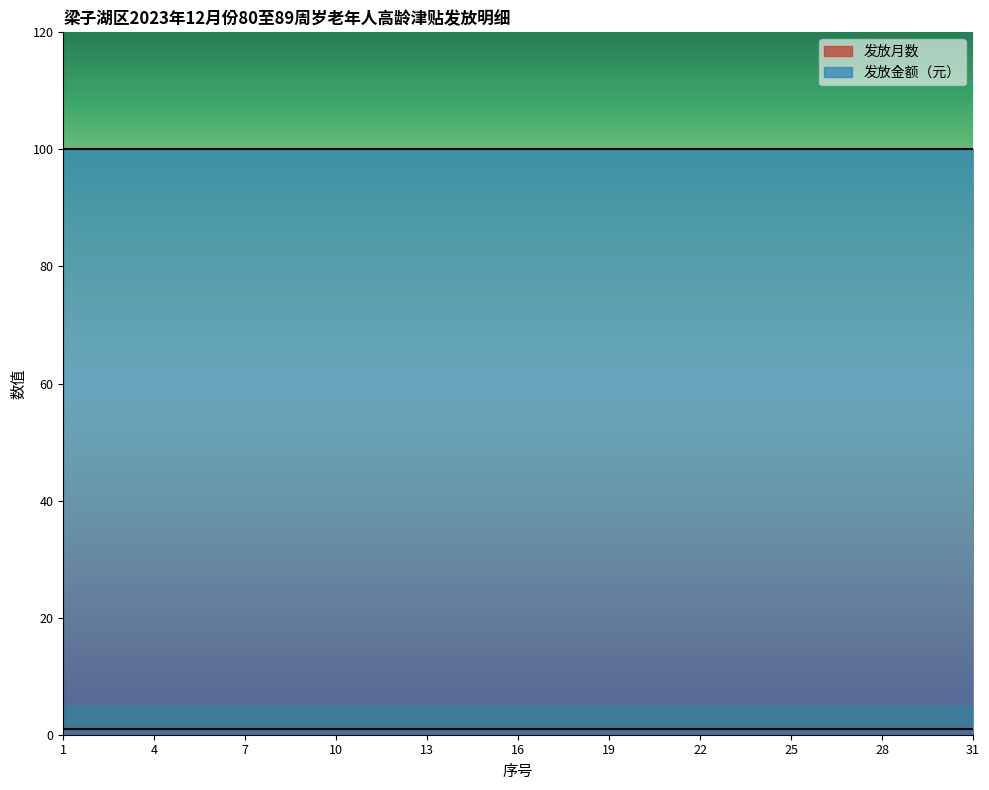

Reading right to left, transcribe all the data shown in this chart.

发放月数: 31=1	30=1	29=1	28=1	27=1	26=1	25=1	24=1	23=1	22=1	21=1	20=1	19=1	18=1	17=1	16=1	15=1	14=1	13=1	12=1	11=1	10=1	9=1	8=1	7=1	6=1	5=1	4=1	3=1	2=1	1=1
发放金额（元）: 31=100	30=100	29=100	28=100	27=100	26=100	25=100	24=100	23=100	22=100	21=100	20=100	19=100	18=100	17=100	16=100	15=100	14=100	13=100	12=100	11=100	10=100	9=100	8=100	7=100	6=100	5=100	4=100	3=100	2=100	1=100